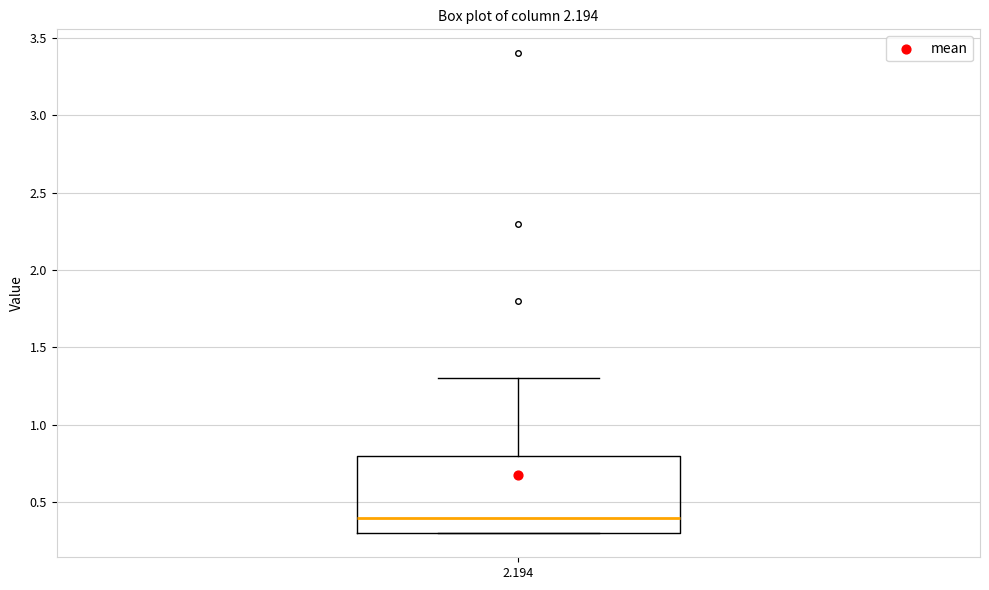

Read this box plot against the y-axis: the position of the median line, the range covered by the box, and the ends of both whiskers. The values are not printed on the chart, so give them approximately, as read against the axis.

median 0.4, box 0.3 to 0.8, whiskers 0.3 to 1.3